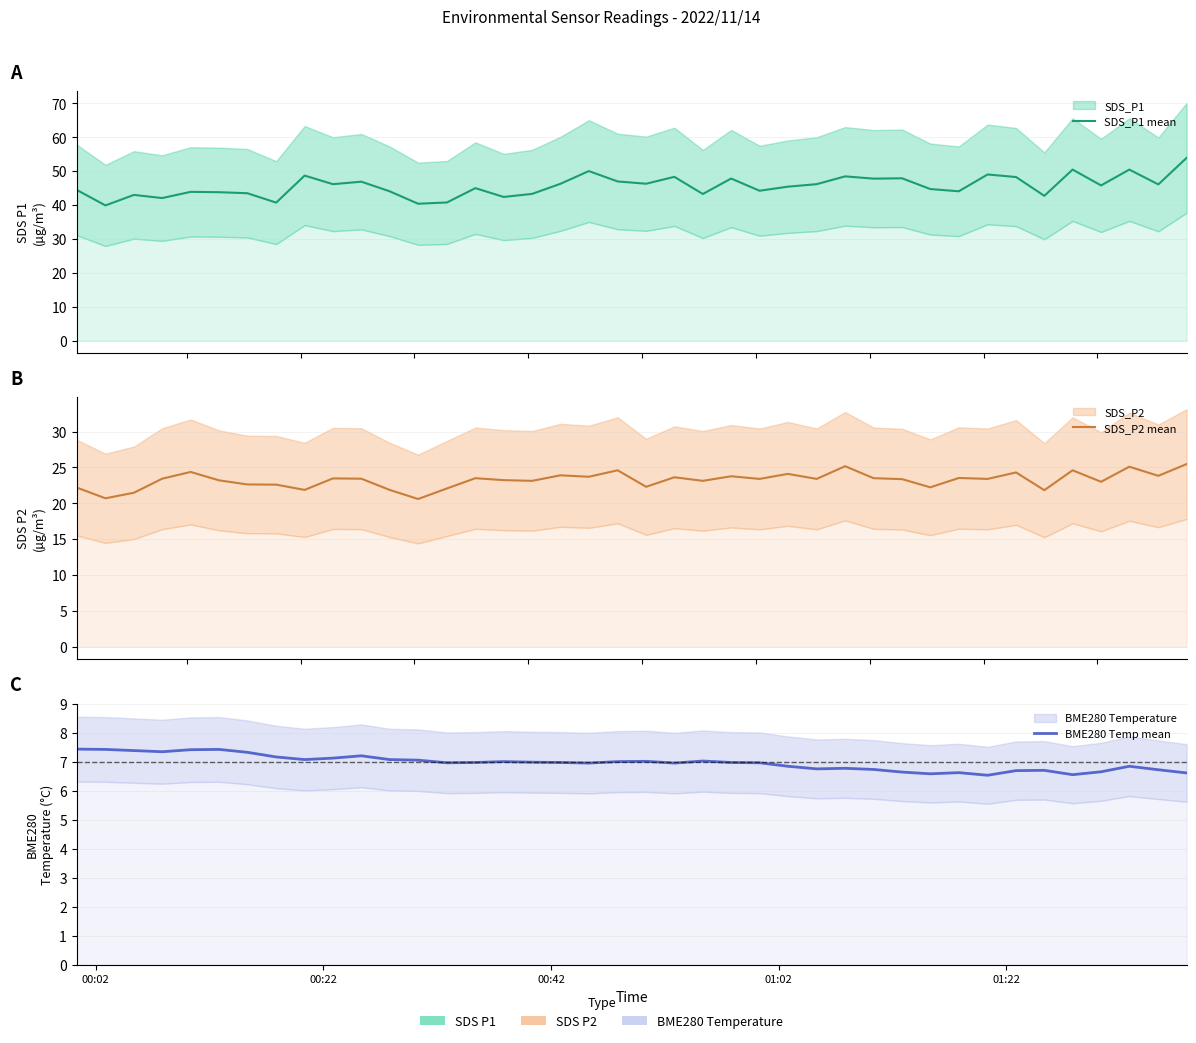

How many data points does each series have?

40